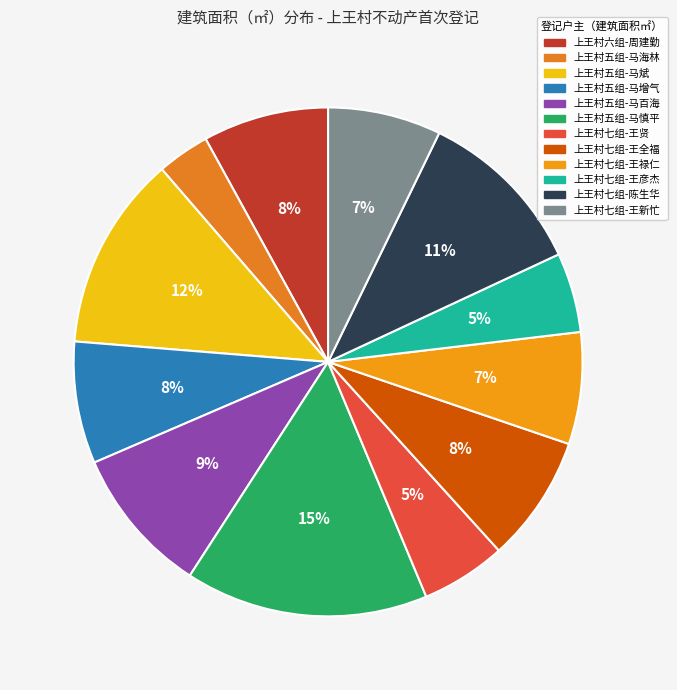

Rank the categories by value from lowest to highest.

上王村五组-马海林, 上王村七组-王彦杰, 上王村七组-王贤, 上王村七组-王禄仁, 上王村七组-王新忙, 上王村五组-马增气, 上王村六组-周建勤, 上王村七组-王全福, 上王村五组-马百海, 上王村七组-陈生华, 上王村五组-马斌, 上王村五组-马慎平